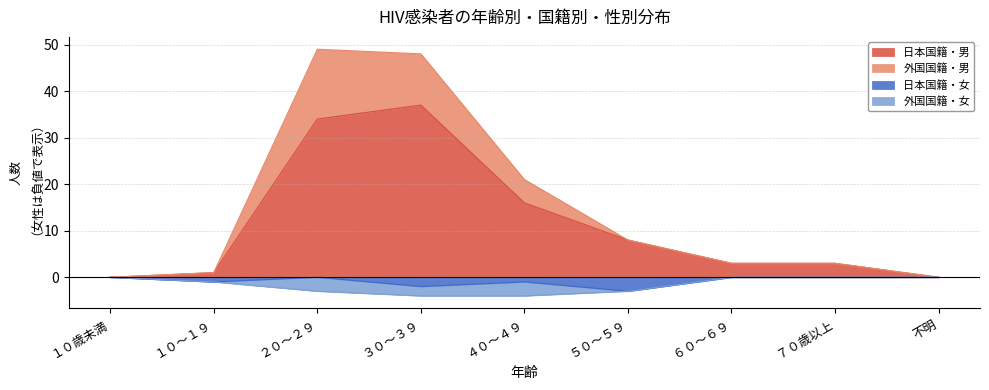

Which category has the lowest value across all series?

５０～５９